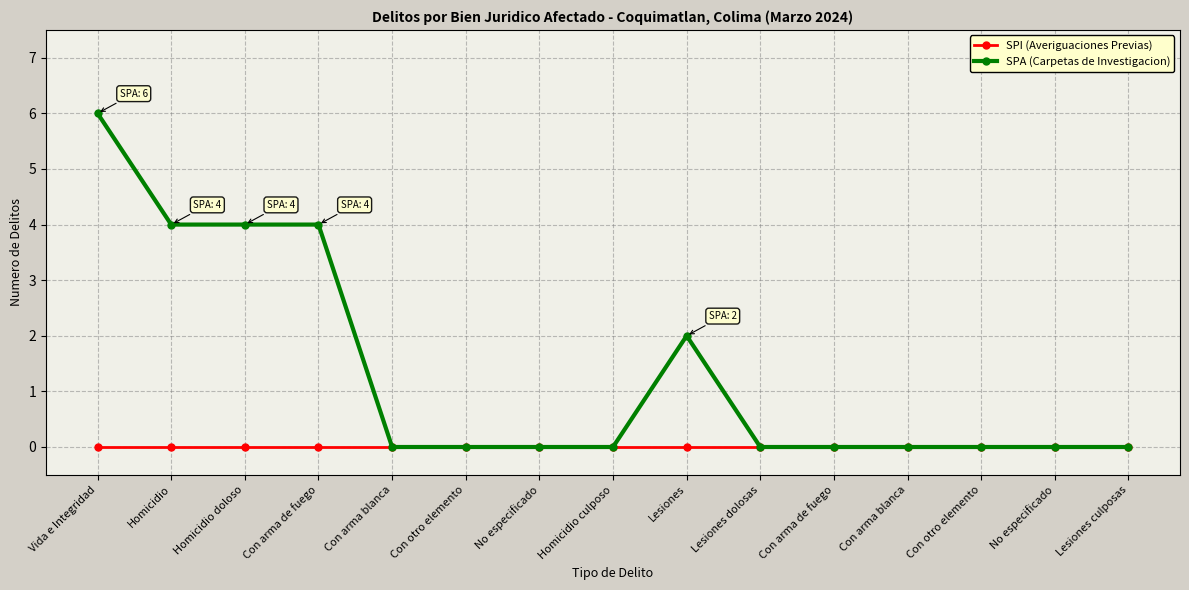

What are all the series names shown in the legend?

SPI (Averiguaciones Previas), SPA (Carpetas de Investigacion)